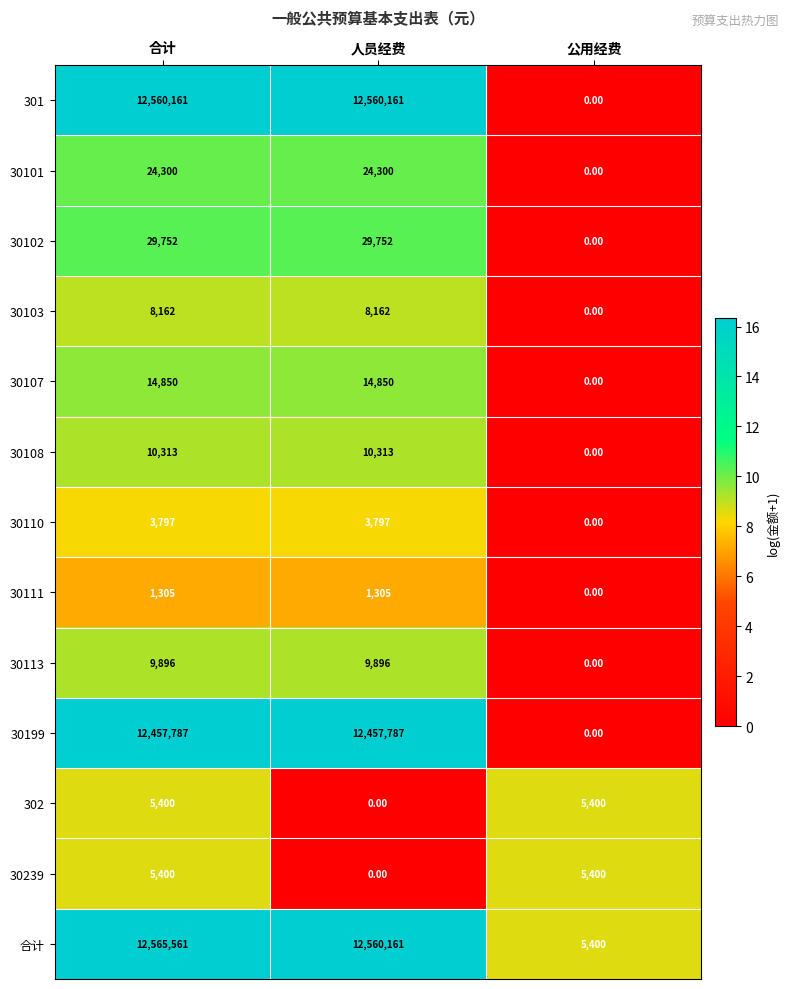

What is the spread (max minus min) of values at 合计?

12564256